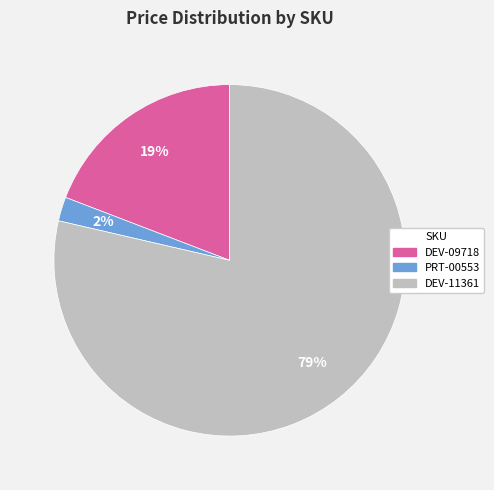

Combined, do PRT-00553 and DEV-09718 account for over 50%?

No